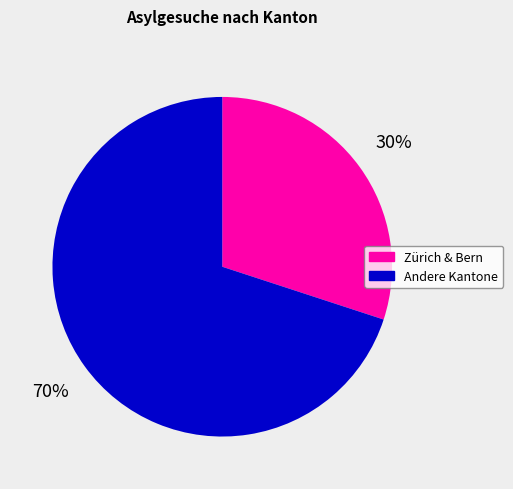

To the nearest percent, what is the average slice percentage?

50%